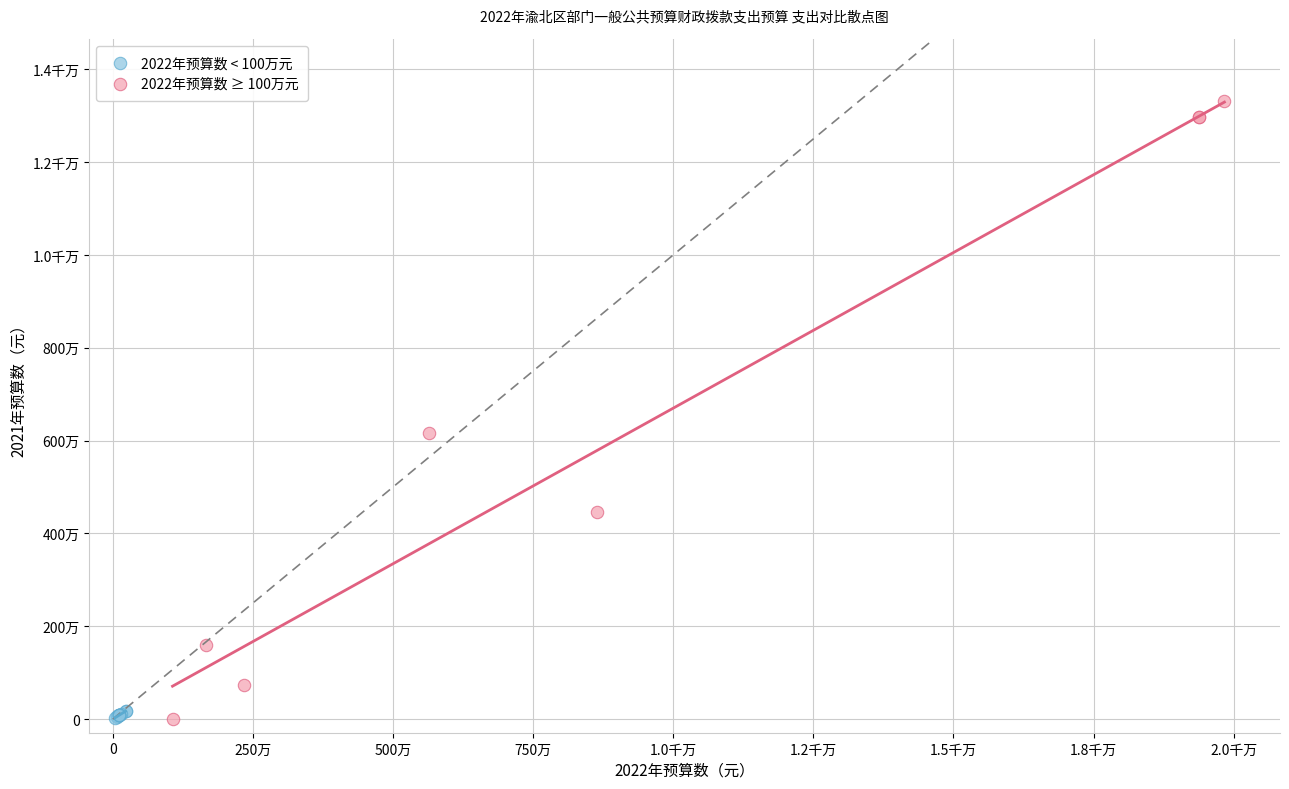

What are all the series names shown in the legend?

2022年预算数 < 100万元, 2022年预算数 ≥ 100万元